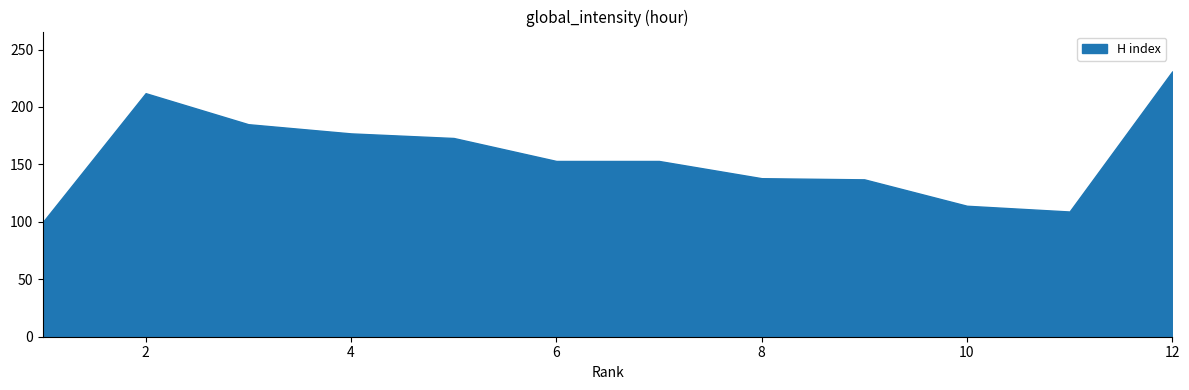

The value at 6 is 98. True or false?

False